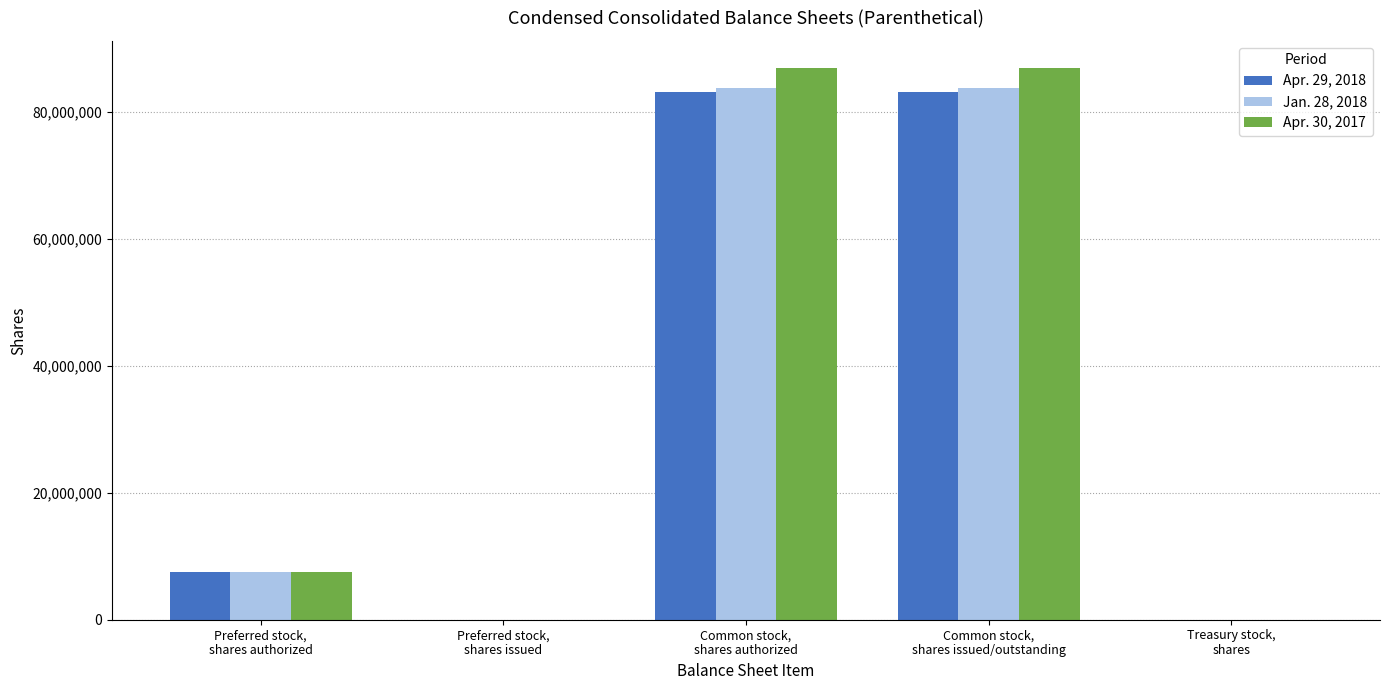

Which series changed the most between Preferred stock,
shares authorized and Treasury stock,
shares?

Apr. 29, 2018